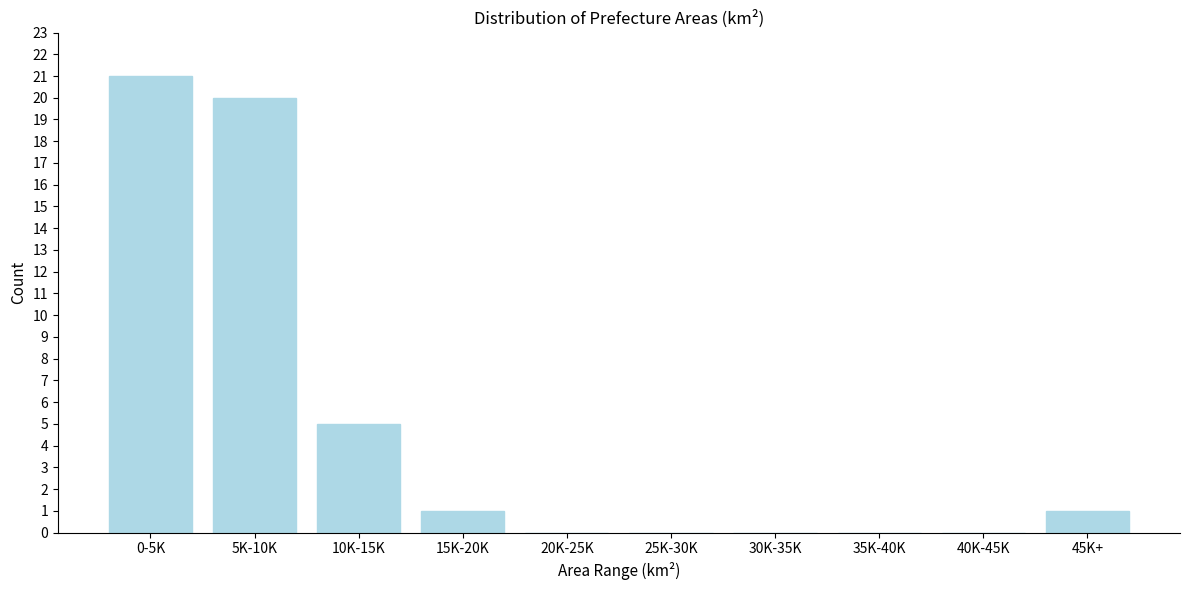

Reading left to right, list all the values displayed in this chart.

0-5K=21	5K-10K=20	10K-15K=5	15K-20K=1	20K-25K=0	25K-30K=0	30K-35K=0	35K-40K=0	40K-45K=0	45K+=1